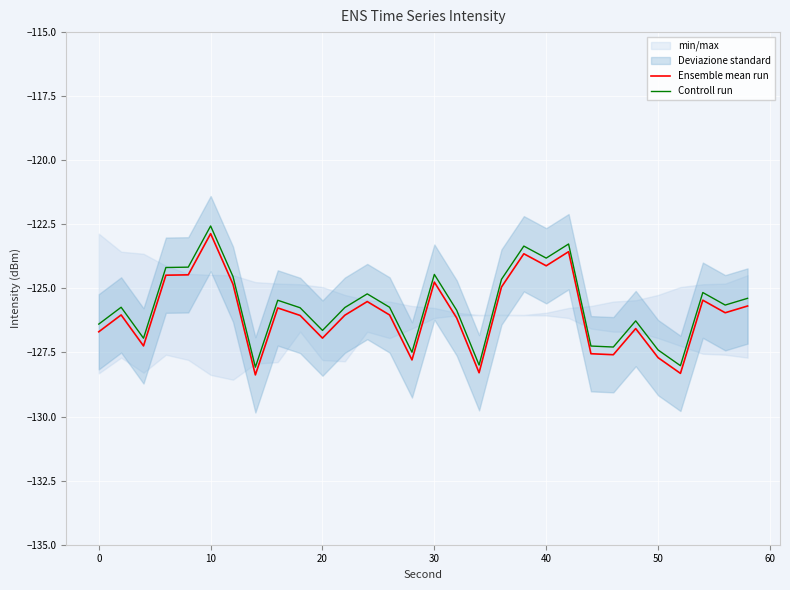

True or false: Controll run and Ensemble mean run cross at least once.

False